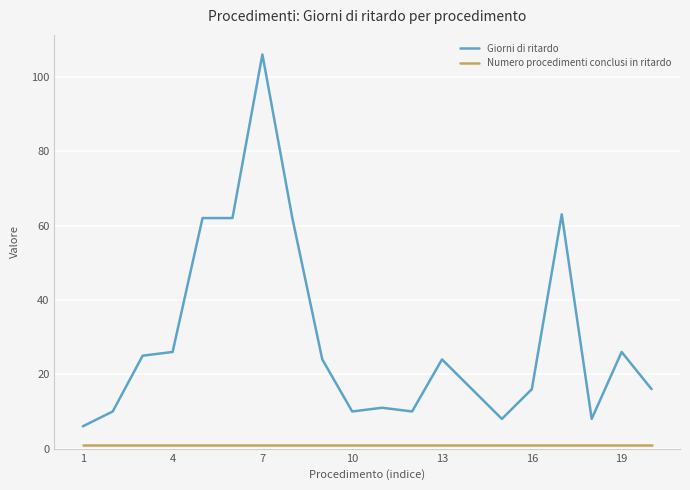

Does the chart have visible grid lines?

Yes